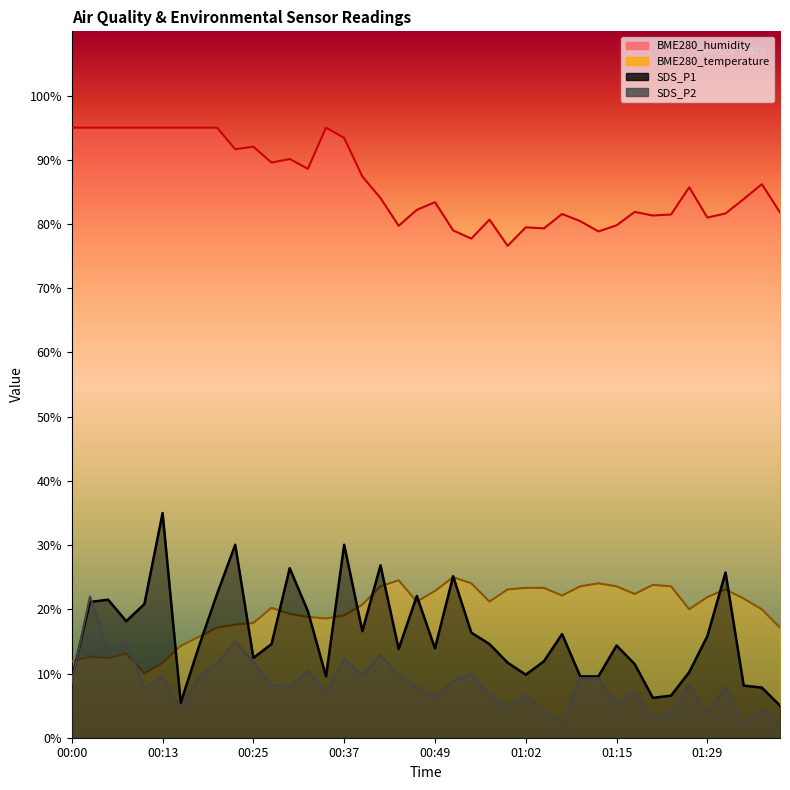

Which category has the lowest value in the BME280_humidity series?

00:59